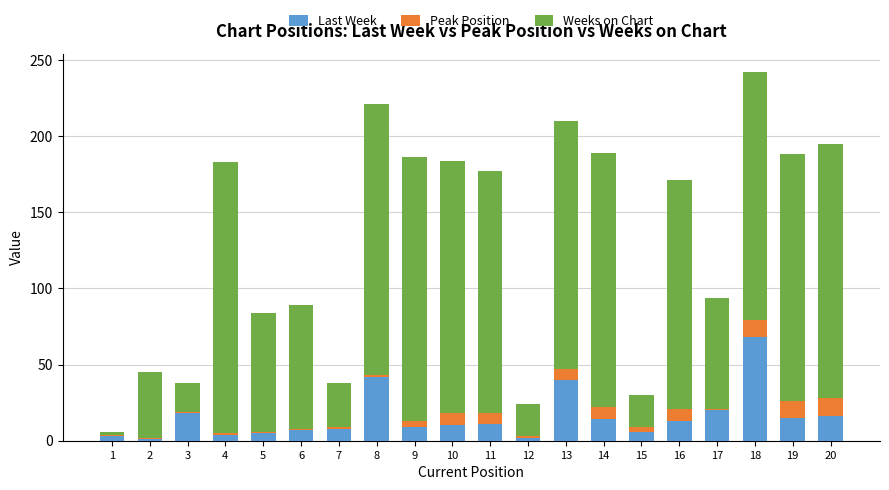

What is the sum of all Last Week values?

312